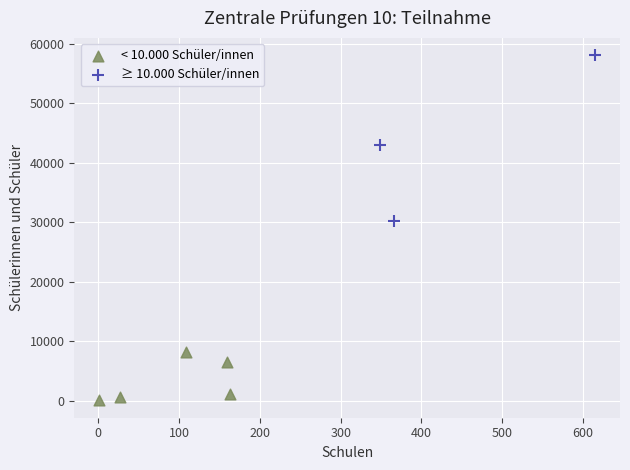

Which series reaches the maximum Y coordinate?

≥ 10.000 Schüler/innen